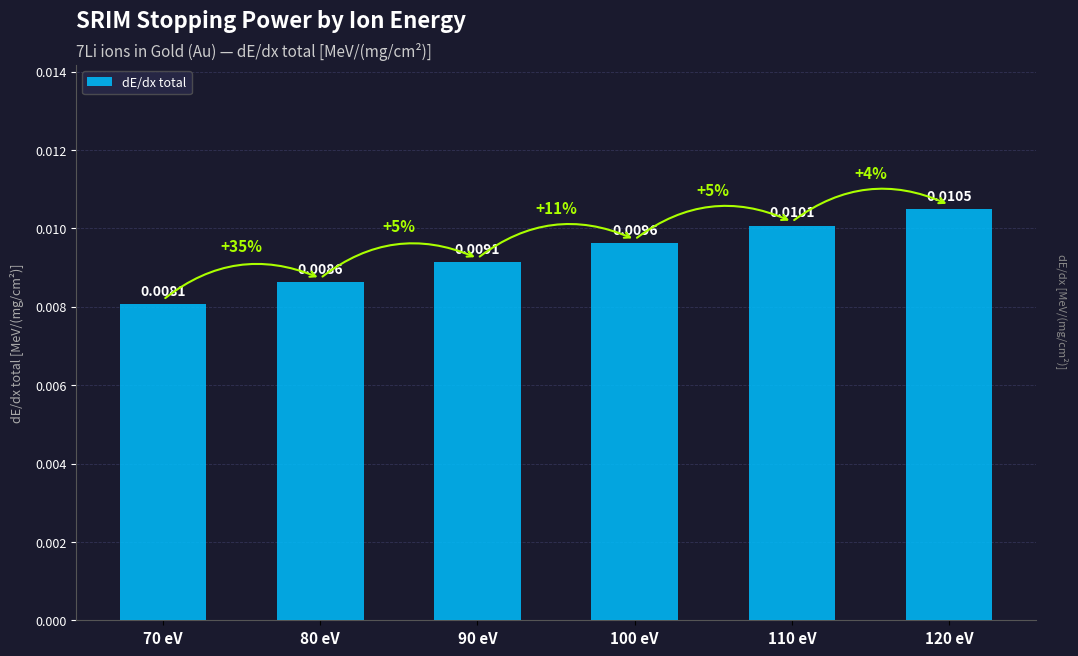

Which label corresponds to the smallest value in the chart?

70 eV